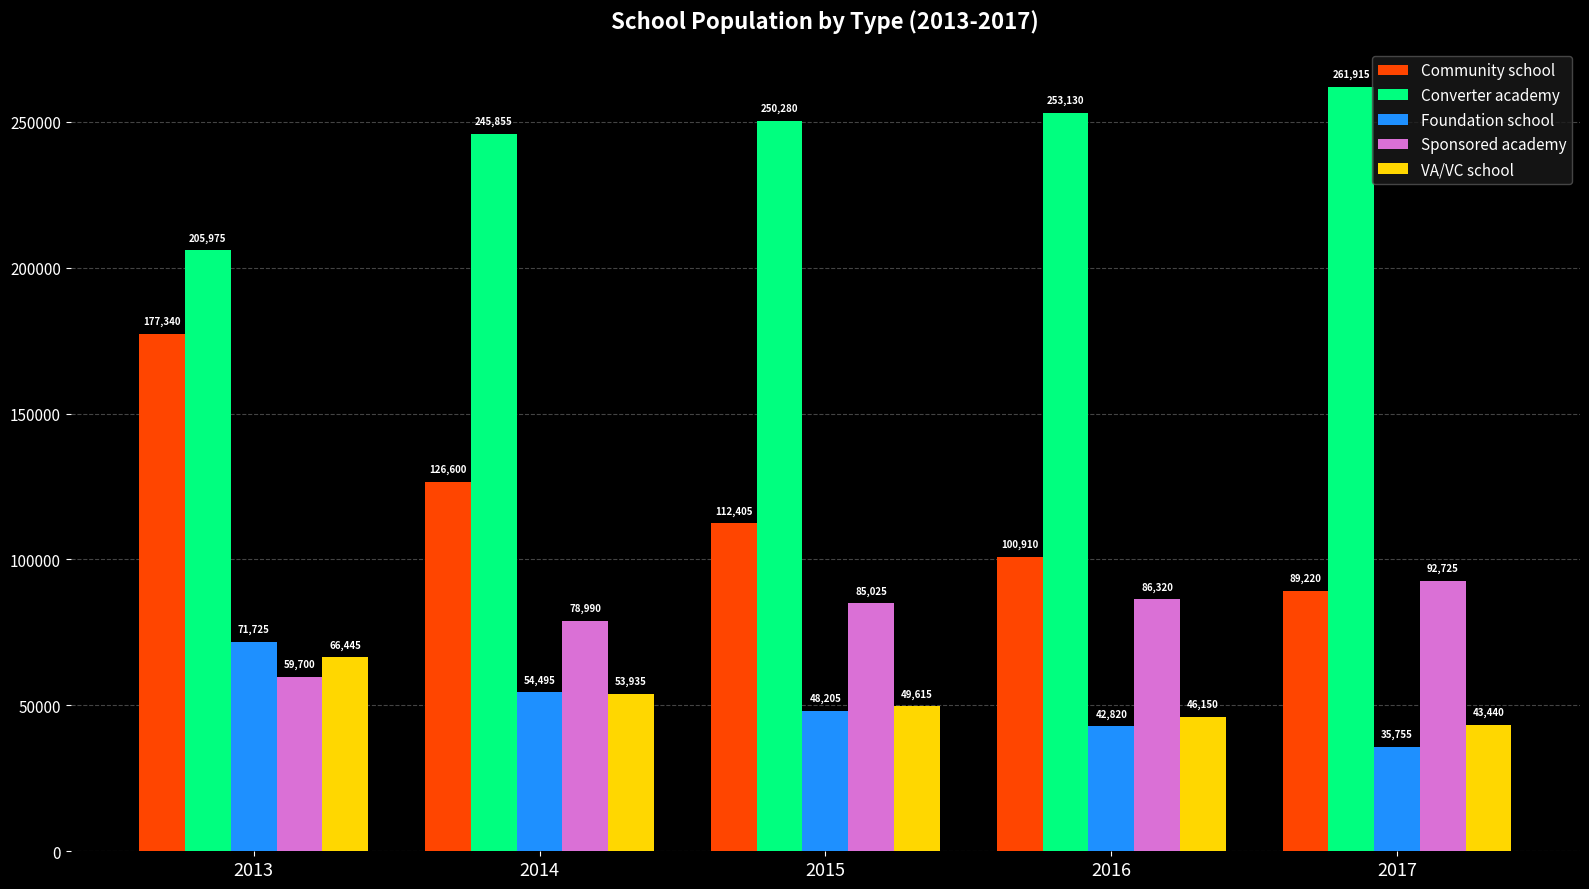

Which series has the largest total across all categories?

Converter academy